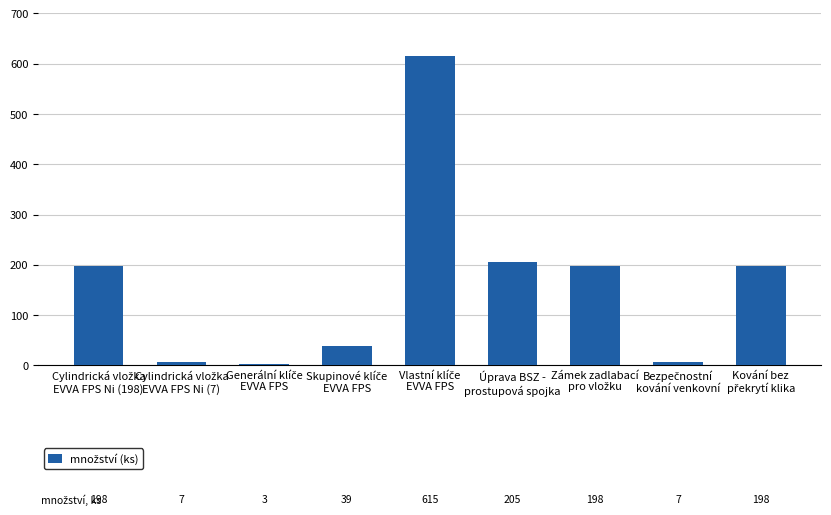

What is the average value?

163